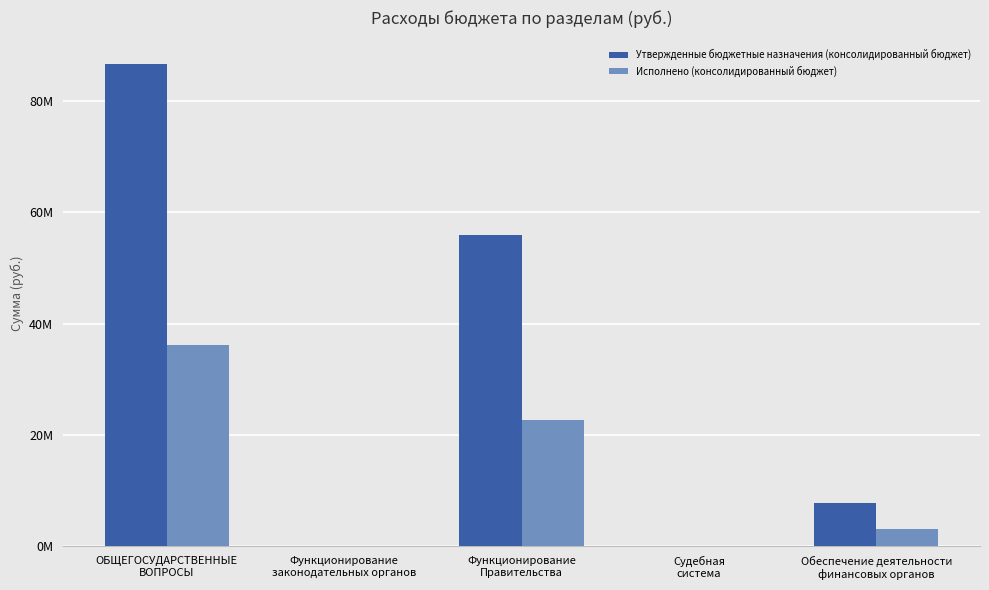

What is the maximum value shown in the chart?

86507172.4